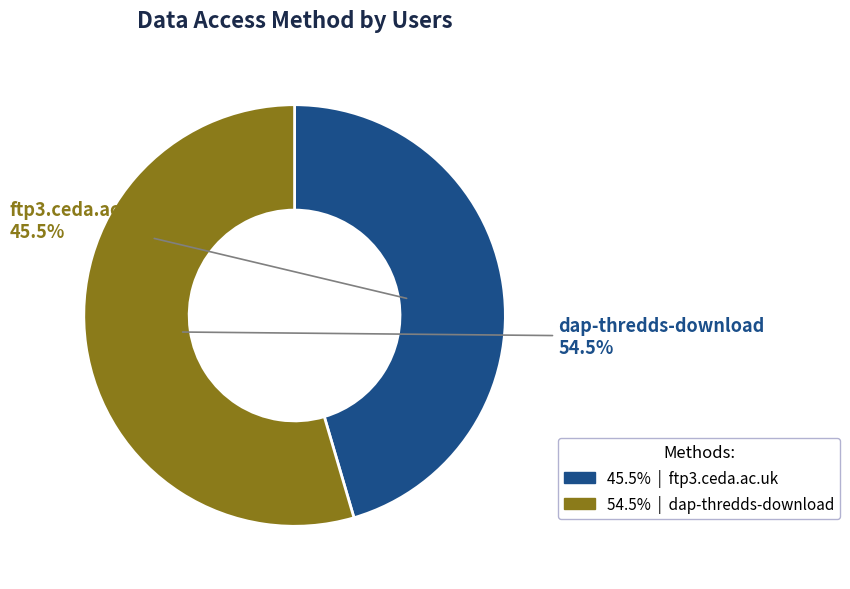

How many segments does this pie chart have?

2